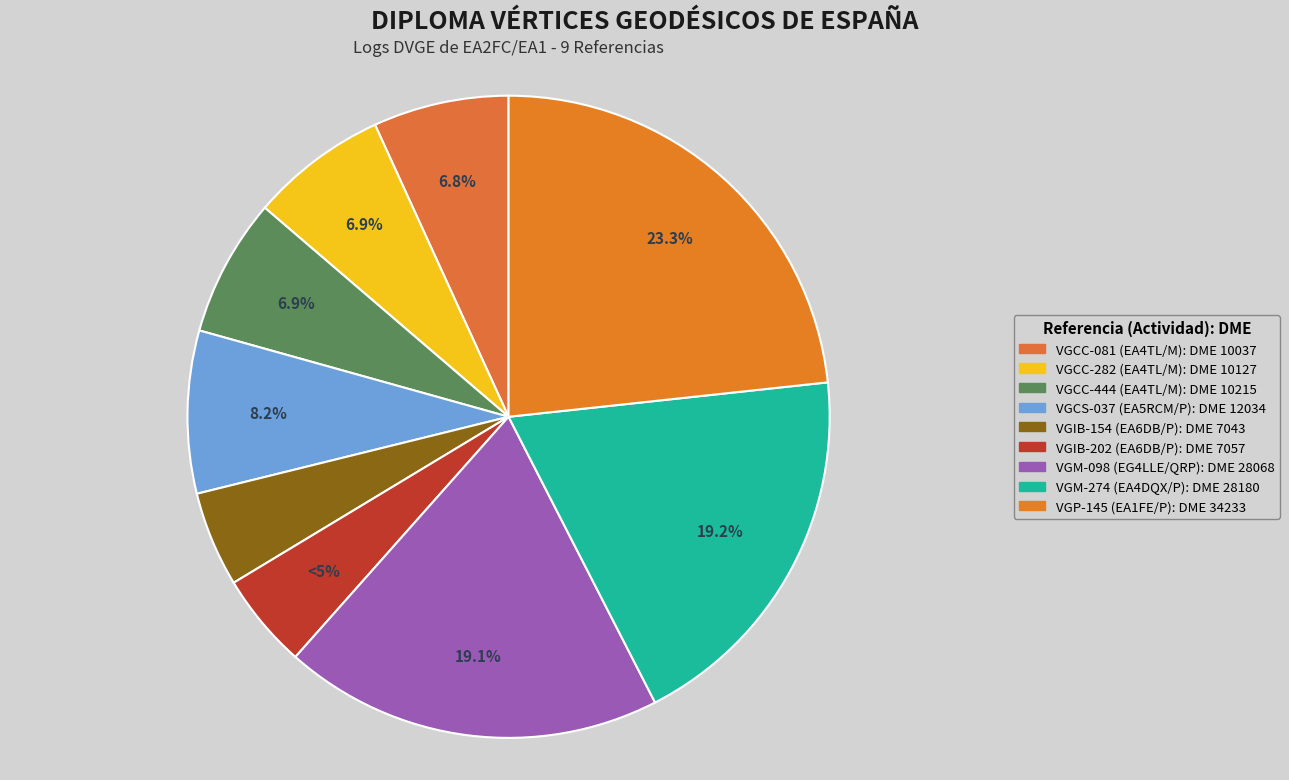

Count the number of slices in the pie.

9